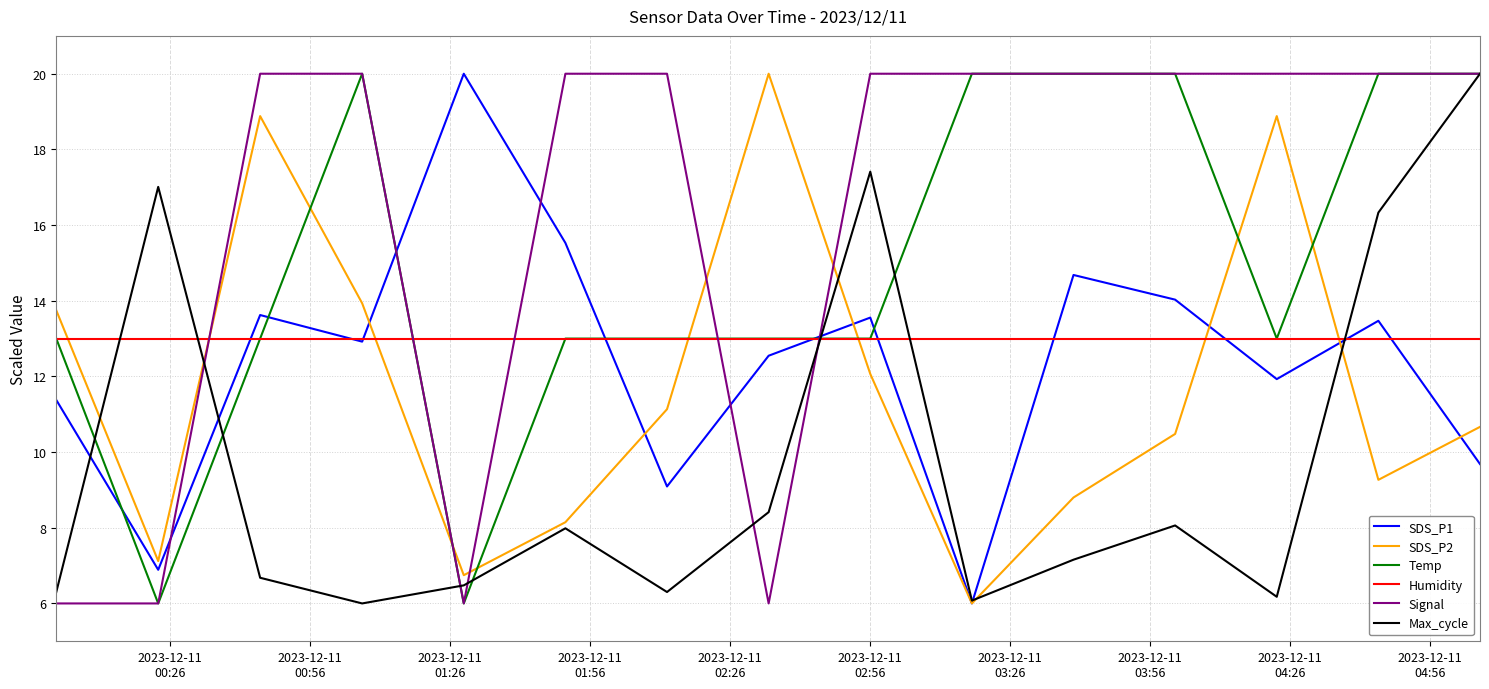

True or false: Temp and SDS_P1 cross at least once.

True